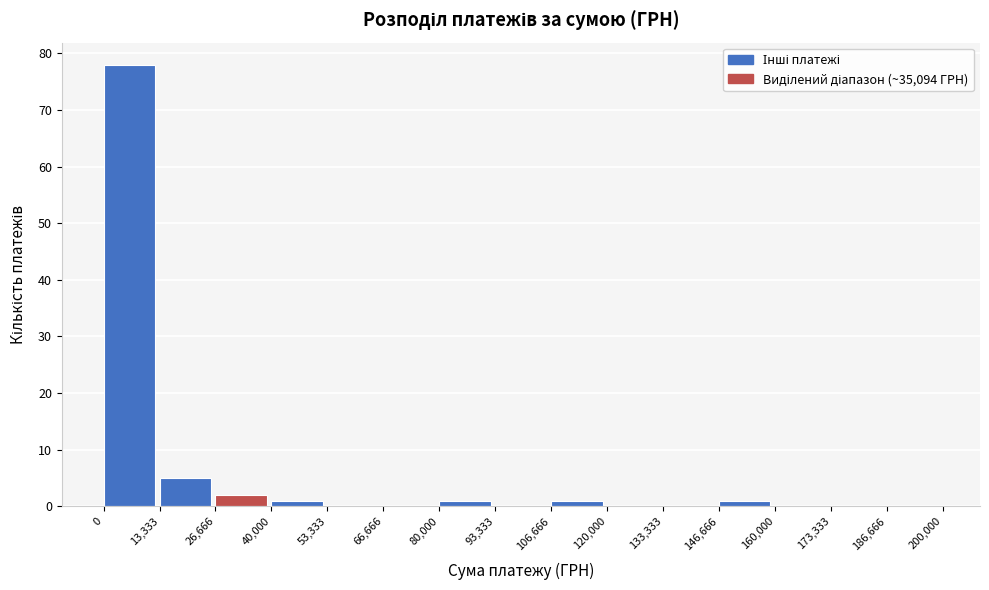

What is the height of the bar covering 80,000 to 93,333 on the x-axis? The values are not printed on the chart, so give them approximately, as read against the axis.

1